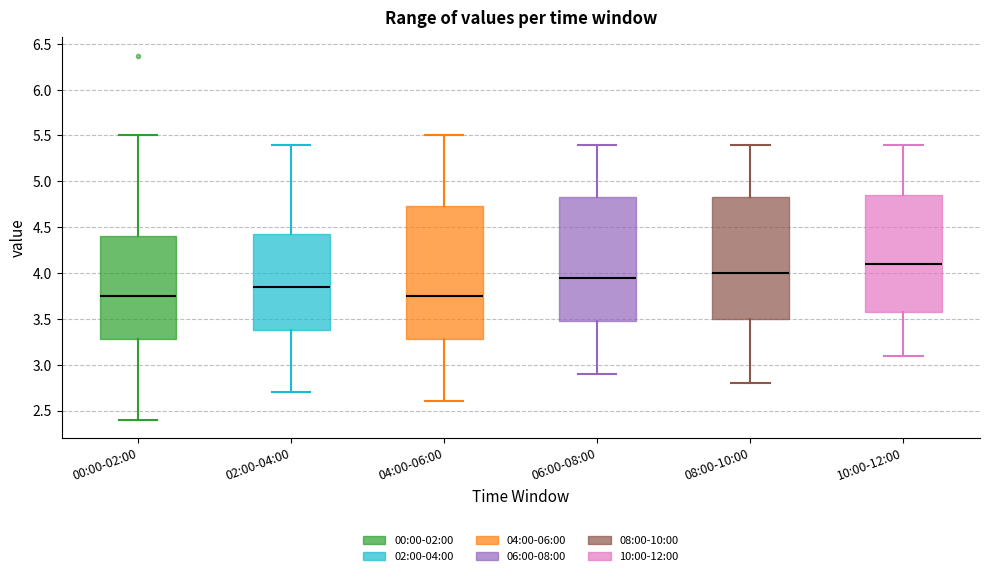

Which box is the tallest, from its lower edge to its upper edge?

04:00-06:00